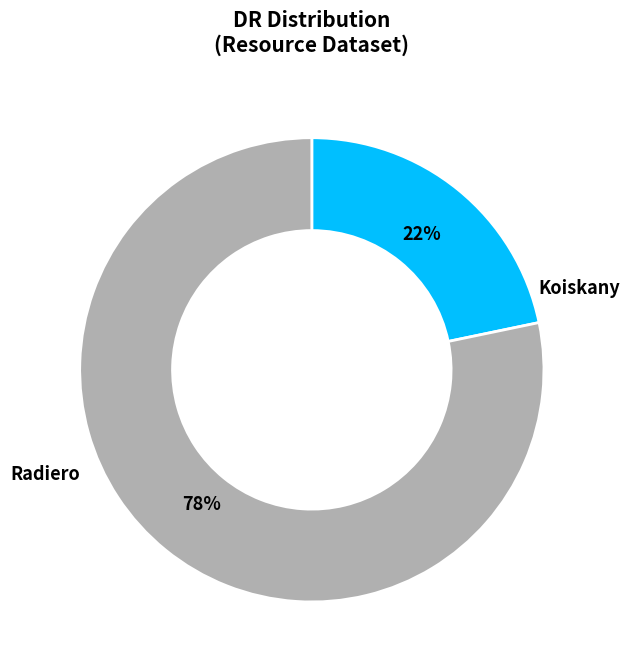

To the nearest percent, what is the average slice percentage?

50%